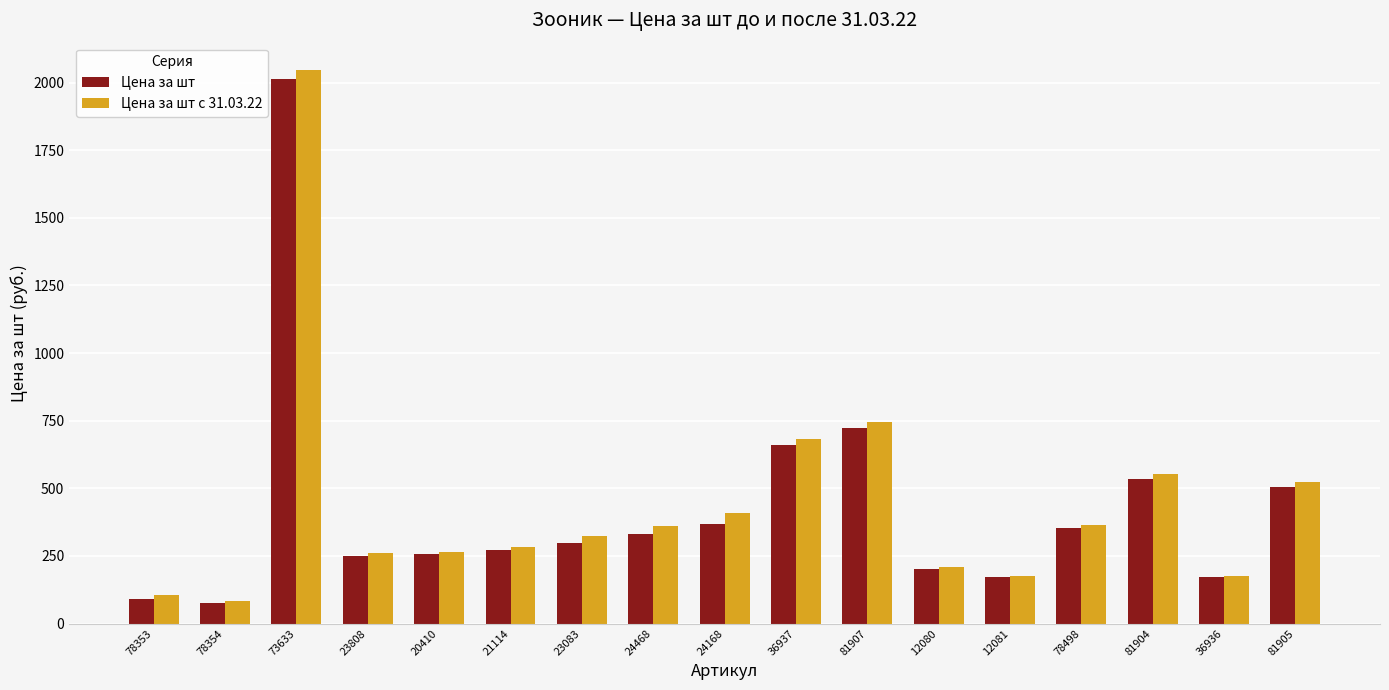

True or false: Цена за шт has a value of 370.9 at 21114.

False